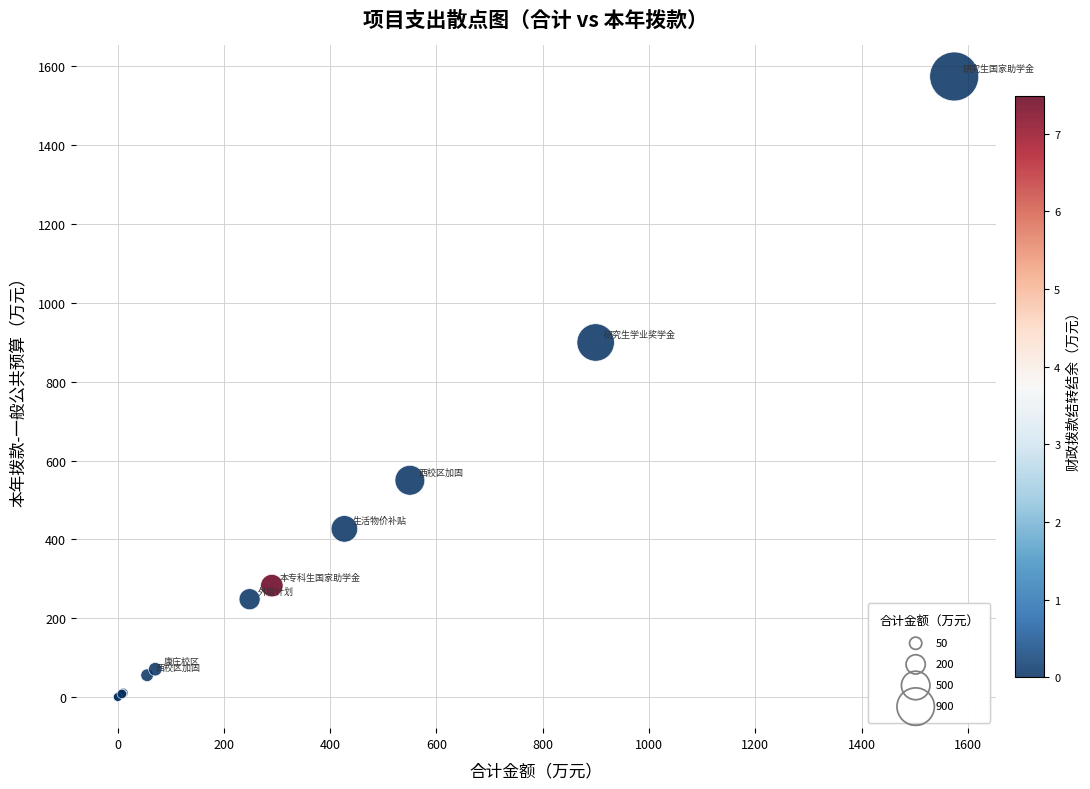

What Y value in the scatter plot is closest to 787?

899.6